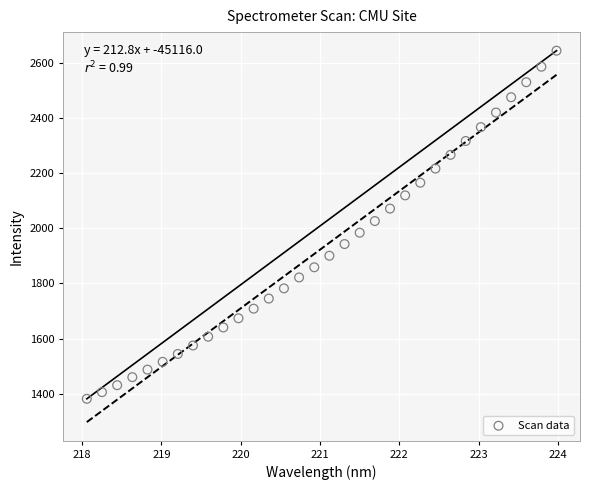

What is the range of X values (max minus min)?

5.9